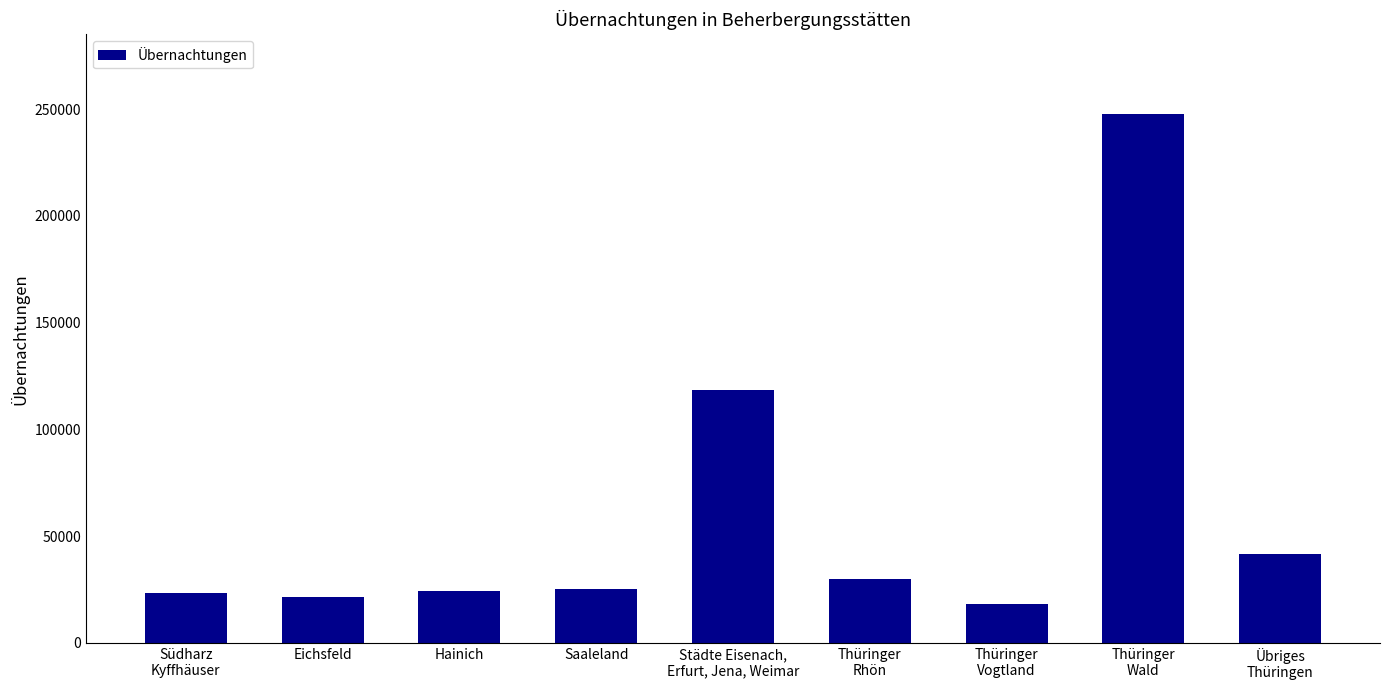

What is the sum of all values?

550591